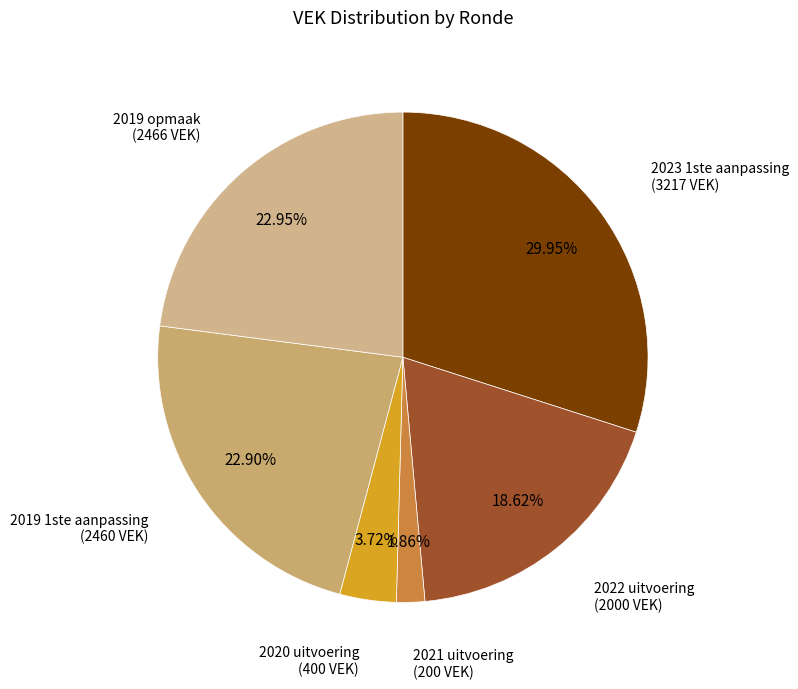

Which category has the biggest portion of the pie?

2023 1ste aanpassing